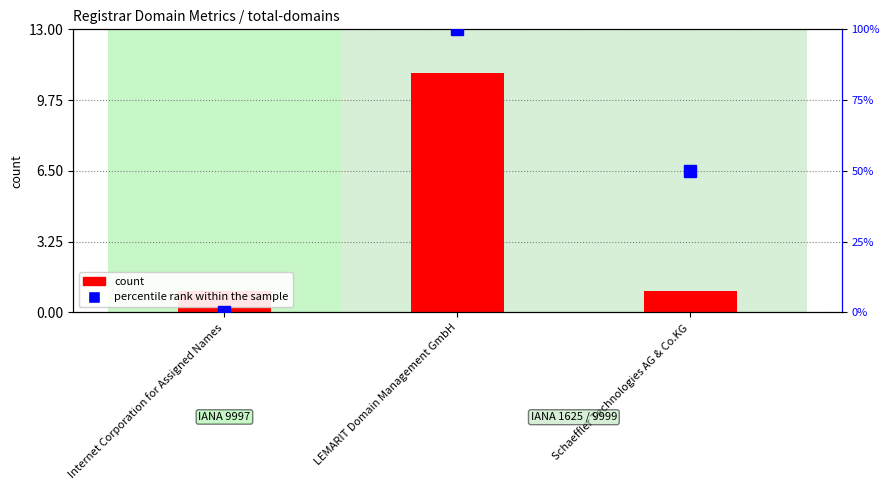

List the series in order of their peak value, highest first.

percentile rank within the sample, count